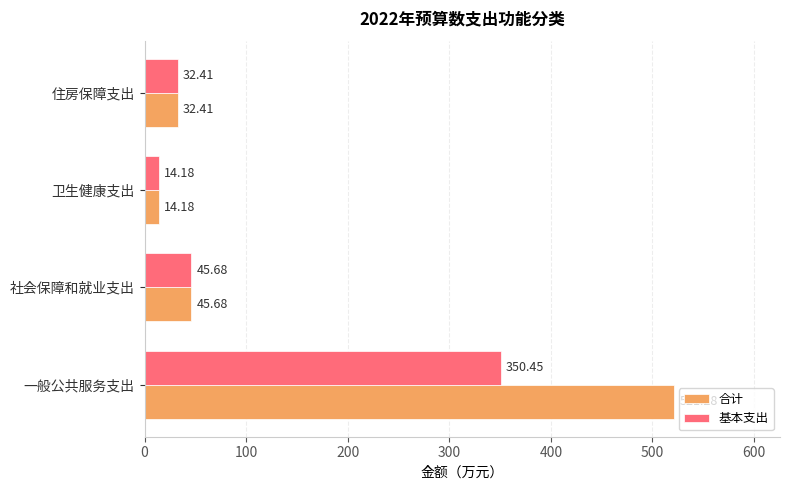

What is the sum of all 基本支出 values?

442.7